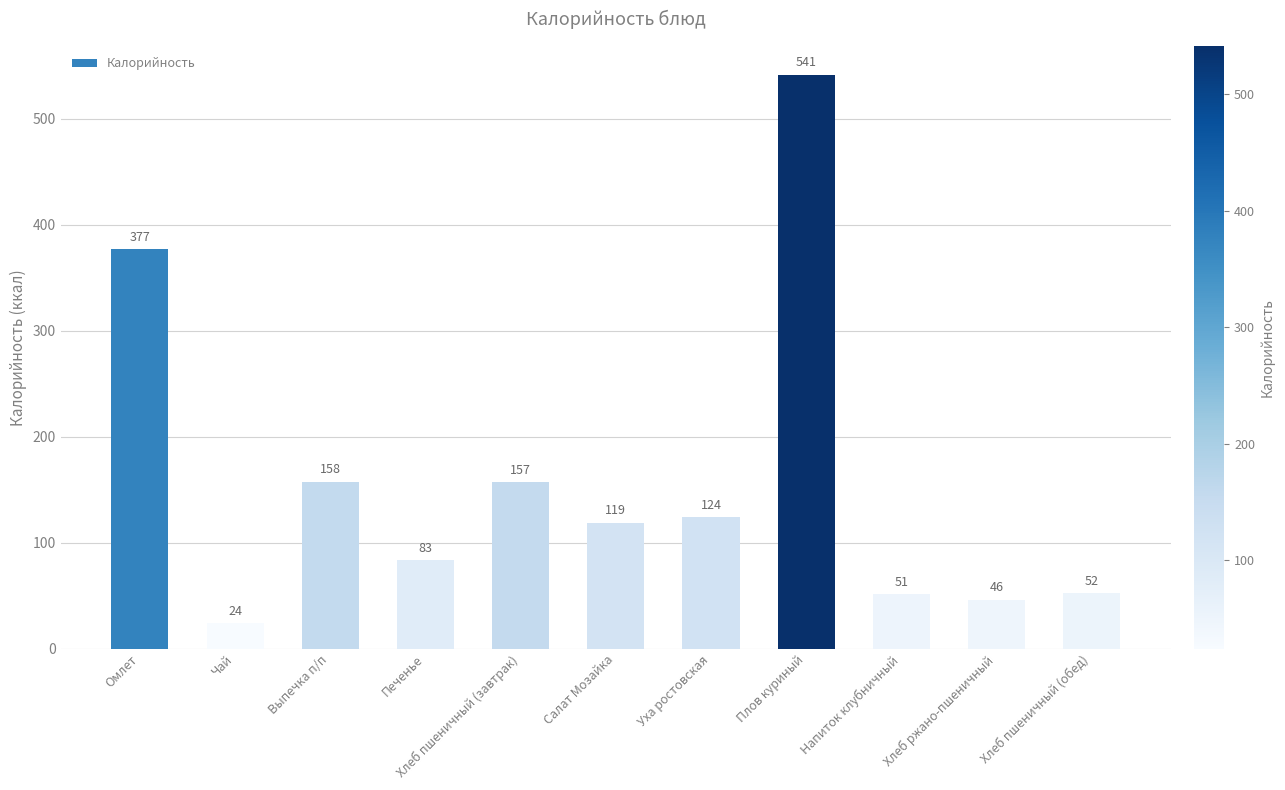

What is the approximate value at Выпечка п/п?

157.7